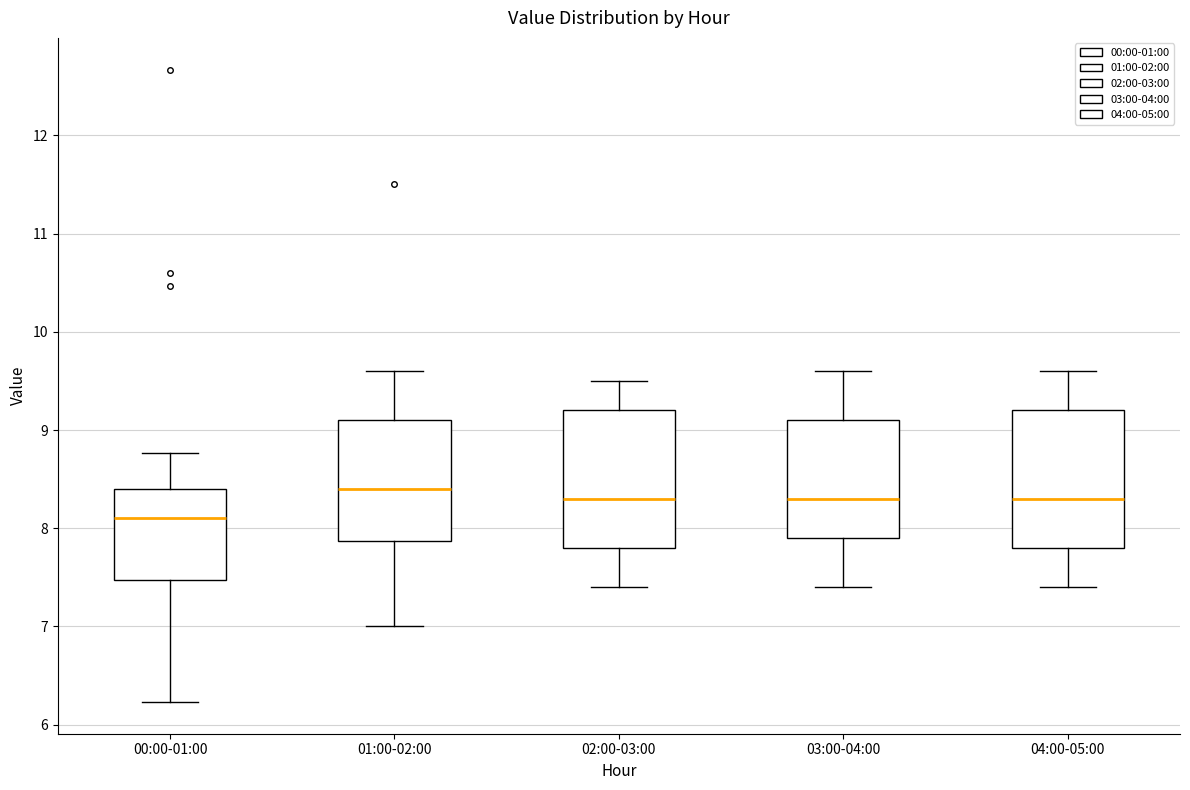

Reading left to right, transcribe this box plot: for each box, give where its median line is, the range the box spans, and where its two whiskers end, as read against the y-axis. The values are not printed on the chart, so give them approximately, as read against the axis.

00:00-01:00: median 8.1, box 7.5 to 8.4, whiskers 6.2 to 8.8
01:00-02:00: median 8.4, box 7.9 to 9.1, whiskers 7.0 to 9.6
02:00-03:00: median 8.3, box 7.8 to 9.2, whiskers 7.4 to 9.5
03:00-04:00: median 8.3, box 7.9 to 9.1, whiskers 7.4 to 9.6
04:00-05:00: median 8.3, box 7.8 to 9.2, whiskers 7.4 to 9.6